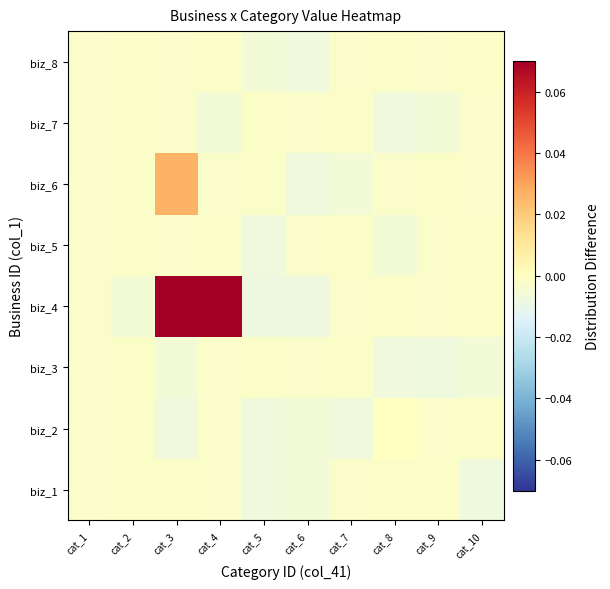

Reading left to right, what are all the values shown in this chart?

biz_1: cat_1=-0.0	cat_2=-0.0	cat_3=-0.0	cat_4=-0.0	cat_5=-0.0	cat_6=-0.0	cat_7=-0.0	cat_8=-0.0	cat_9=-0.0	cat_10=-0.0
biz_2: cat_1=-0.0	cat_2=-0.0	cat_3=-0.0	cat_4=-0.0	cat_5=-0.0	cat_6=-0.0	cat_7=-0.0	cat_8=-0.0	cat_9=-0.0	cat_10=-0.0
biz_3: cat_1=-0.0	cat_2=-0.0	cat_3=-0.0	cat_4=-0.0	cat_5=-0.0	cat_6=-0.0	cat_7=-0.0	cat_8=-0.0	cat_9=-0.0	cat_10=-0.0
biz_4: cat_1=-0.0	cat_2=-0.0	cat_3=0.1	cat_4=0.1	cat_5=-0.0	cat_6=-0.0	cat_7=-0.0	cat_8=-0.0	cat_9=-0.0	cat_10=-0.0
biz_5: cat_1=-0.0	cat_2=-0.0	cat_3=-0.0	cat_4=-0.0	cat_5=-0.0	cat_6=-0.0	cat_7=-0.0	cat_8=-0.0	cat_9=-0.0	cat_10=-0.0
biz_6: cat_1=-0.0	cat_2=-0.0	cat_3=0.0	cat_4=-0.0	cat_5=-0.0	cat_6=-0.0	cat_7=-0.0	cat_8=-0.0	cat_9=-0.0	cat_10=-0.0
biz_7: cat_1=-0.0	cat_2=-0.0	cat_3=-0.0	cat_4=-0.0	cat_5=-0.0	cat_6=-0.0	cat_7=-0.0	cat_8=-0.0	cat_9=-0.0	cat_10=-0.0
biz_8: cat_1=-0.0	cat_2=-0.0	cat_3=-0.0	cat_4=-0.0	cat_5=-0.0	cat_6=-0.0	cat_7=-0.0	cat_8=-0.0	cat_9=-0.0	cat_10=-0.0